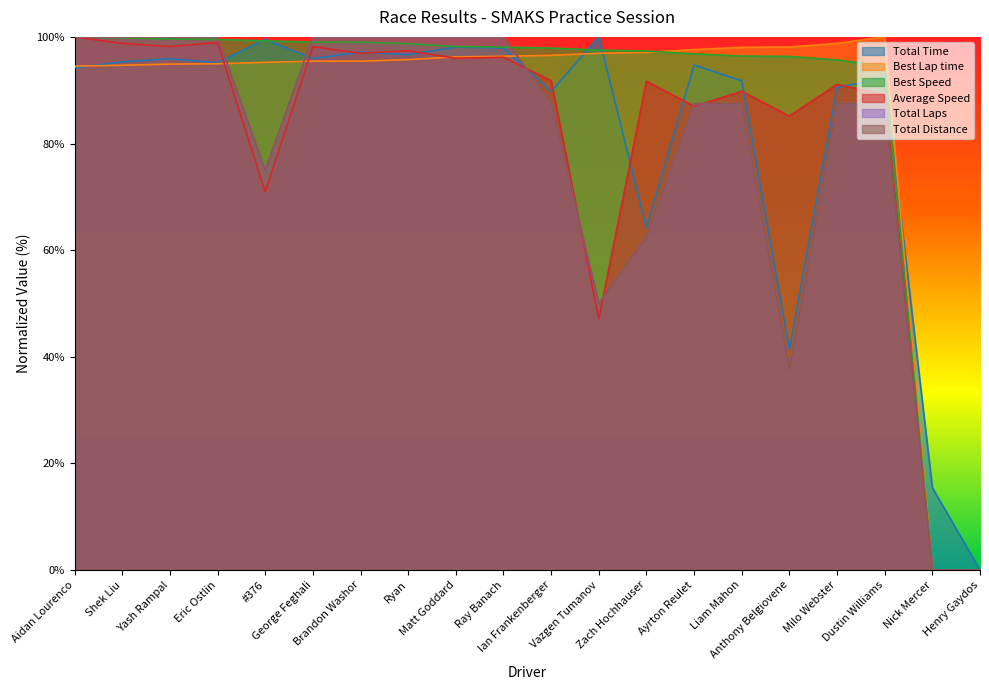

Reading right to left, what are all the values shown in this chart?

Total Time: 0.0	15.5	92.4	90.5	41.5	91.7	94.7	64.2	100.0	89.8	97.9	98.1	96.7	97.1	95.9	99.5	95.2	95.9	95.3	94.2
Best Lap time: 0.0	0.0	100.0	98.8	98.1	98.0	97.6	97.1	96.9	96.5	96.4	96.2	95.7	95.4	95.4	95.2	95.0	94.9	94.7	94.5
Best Speed: 0.0	0.0	94.5	95.7	96.3	96.4	96.8	97.4	97.5	97.9	98.1	98.2	98.7	99.0	99.0	99.2	99.5	99.6	99.8	100.0
Average Speed: 0.0	0.0	89.2	91.1	85.1	89.8	87.0	91.7	47.1	91.8	96.2	96.0	97.4	96.9	98.2	70.9	98.9	98.2	98.8	100.0
Total Laps: 0.0	0.0	87.5	87.5	37.5	87.5	87.5	62.5	50.0	87.5	100.0	100.0	100.0	100.0	100.0	75.0	100.0	100.0	100.0	100.0
Total Distance: 0.0	0.0	87.5	87.5	37.5	87.5	87.5	62.5	50.0	87.5	100.0	100.0	100.0	100.0	100.0	75.0	100.0	100.0	100.0	100.0